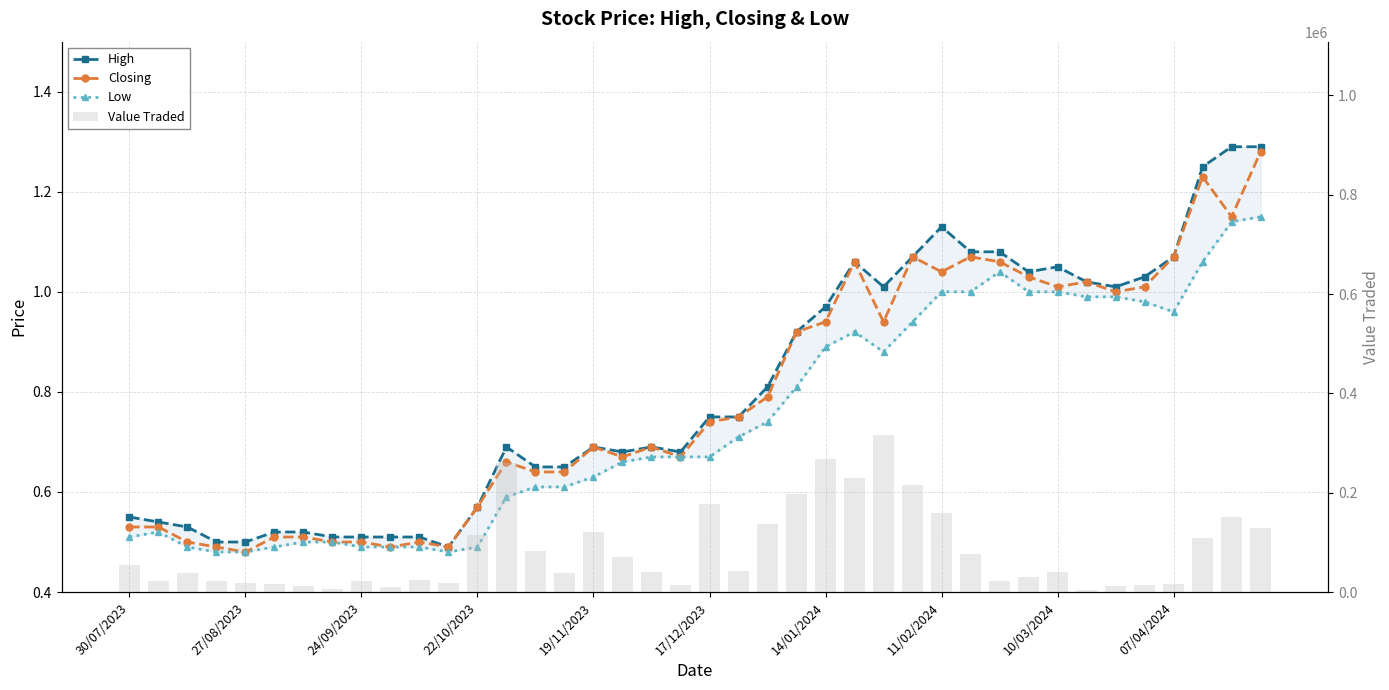

Between 30/07/2023 and 14/01/2024, which series saw the biggest shift?

Value Traded